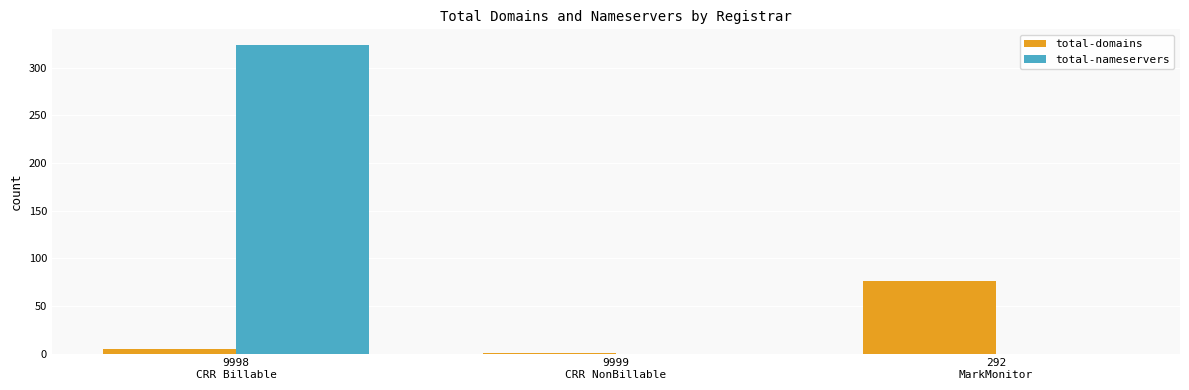

How many data points does each series have?

3